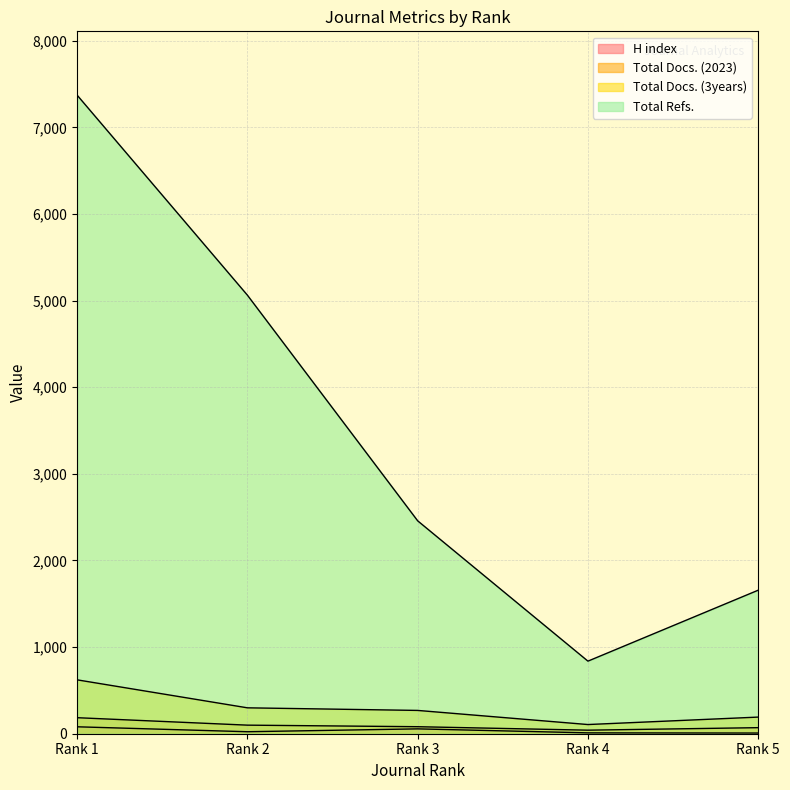

What is the highest value of the H index series?

80